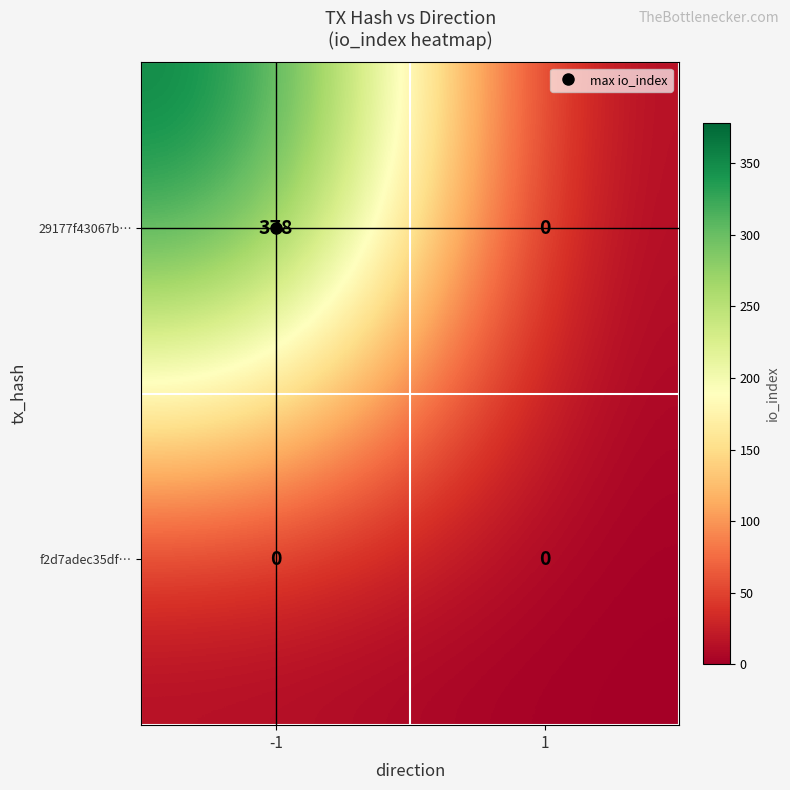

Rank the series by their maximum value, from highest to lowest.

29177f43067b…, f2d7adec35df…